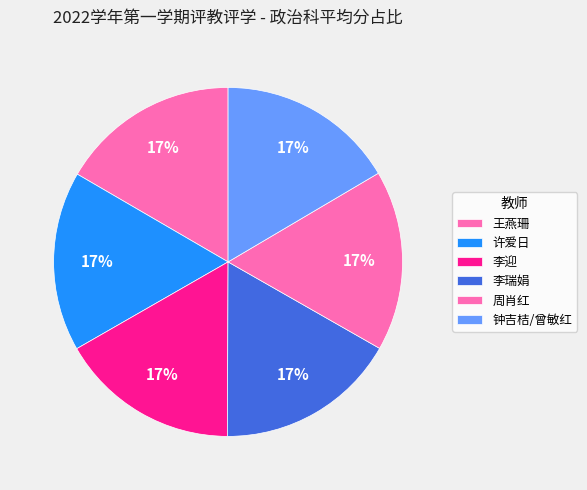

Is it true that 李迎 is 17% of the pie?

True